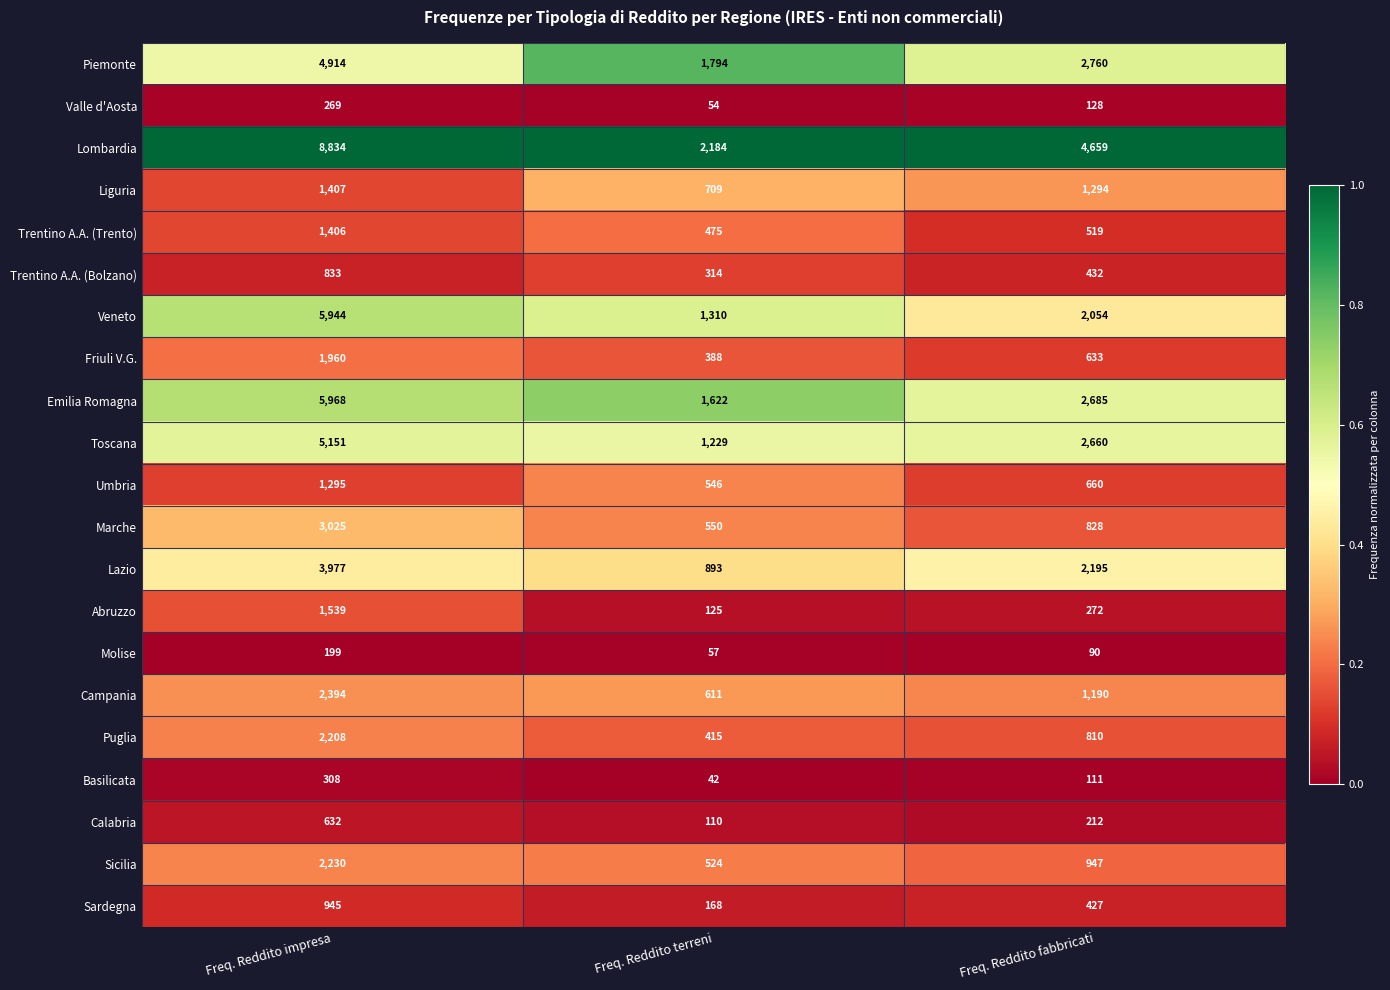

Which category has the highest value in the Valle d'Aosta series?

Freq. Reddito impresa